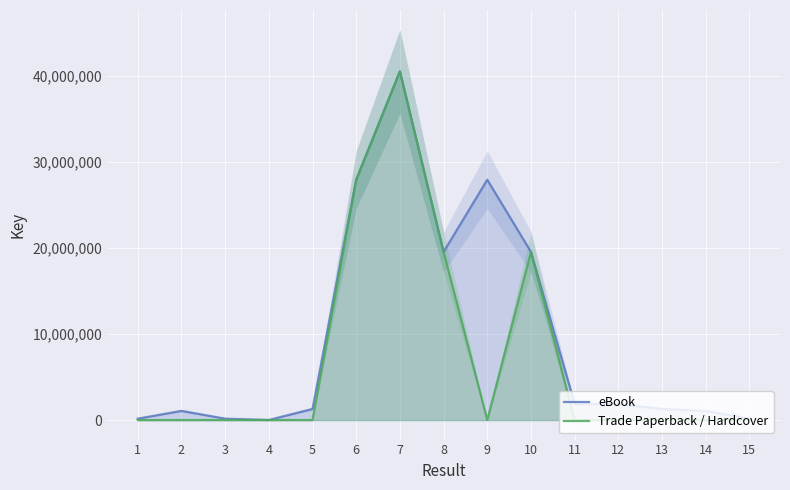

Which category has the lowest value across all series?

1